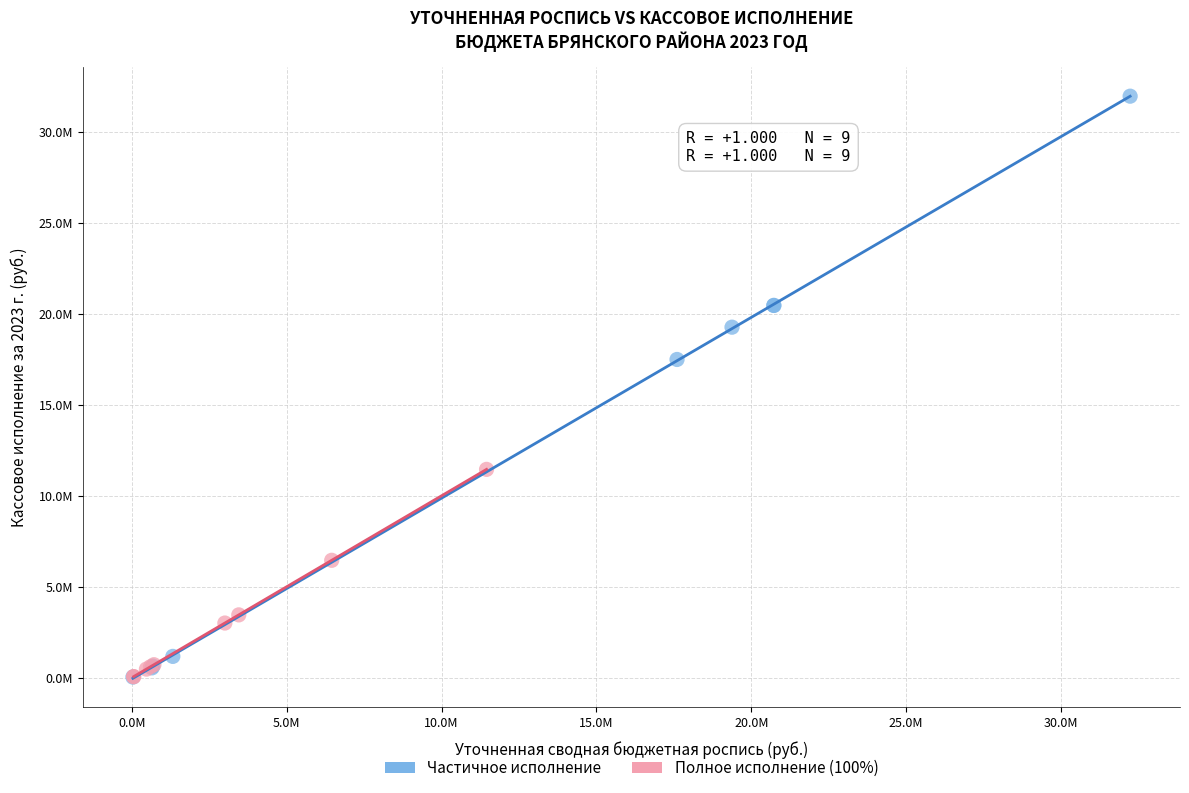

What are all the series names shown in the legend?

Частичное исполнение, Полное исполнение (100%)